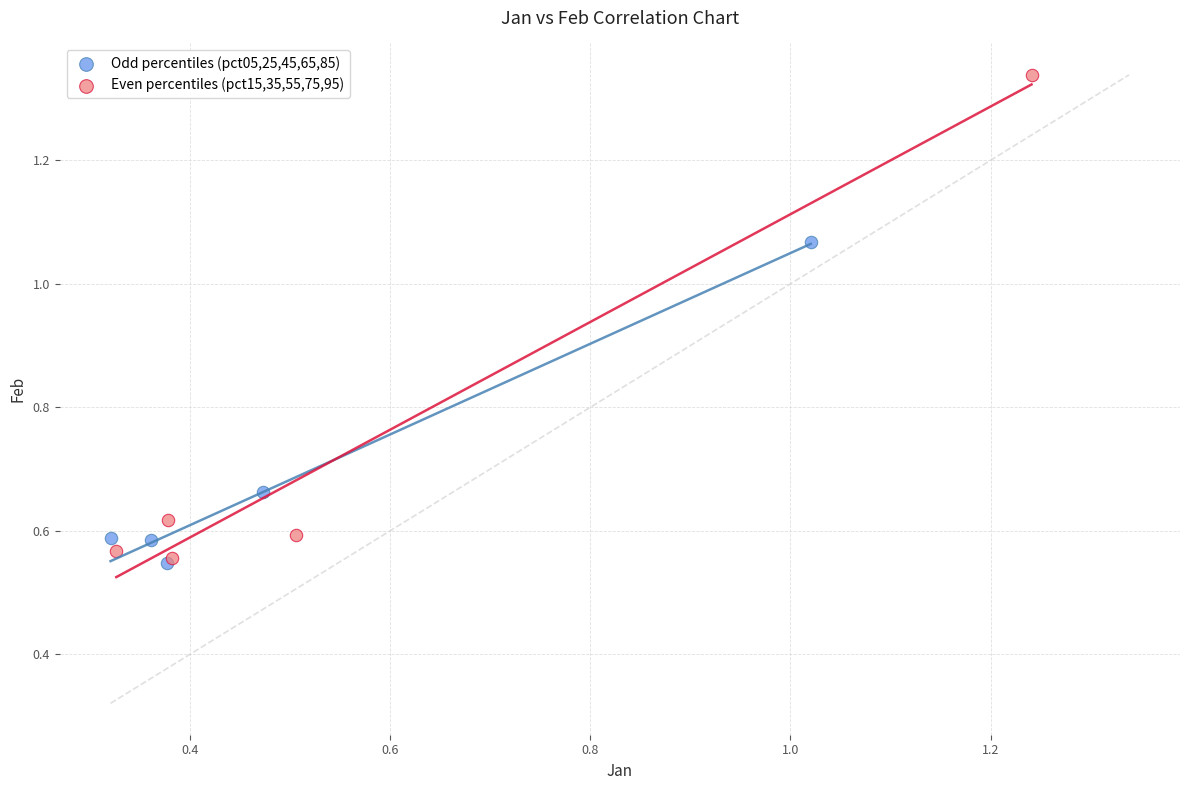

Which series has the widest spread of Y values?

Even percentiles (pct15,35,55,75,95)